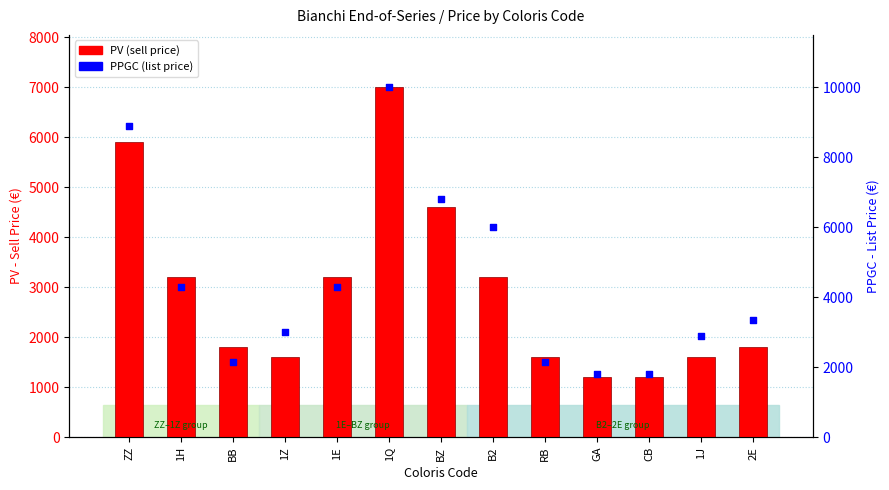

Which series has the largest Y range (max minus min)?

PPGC (list price)